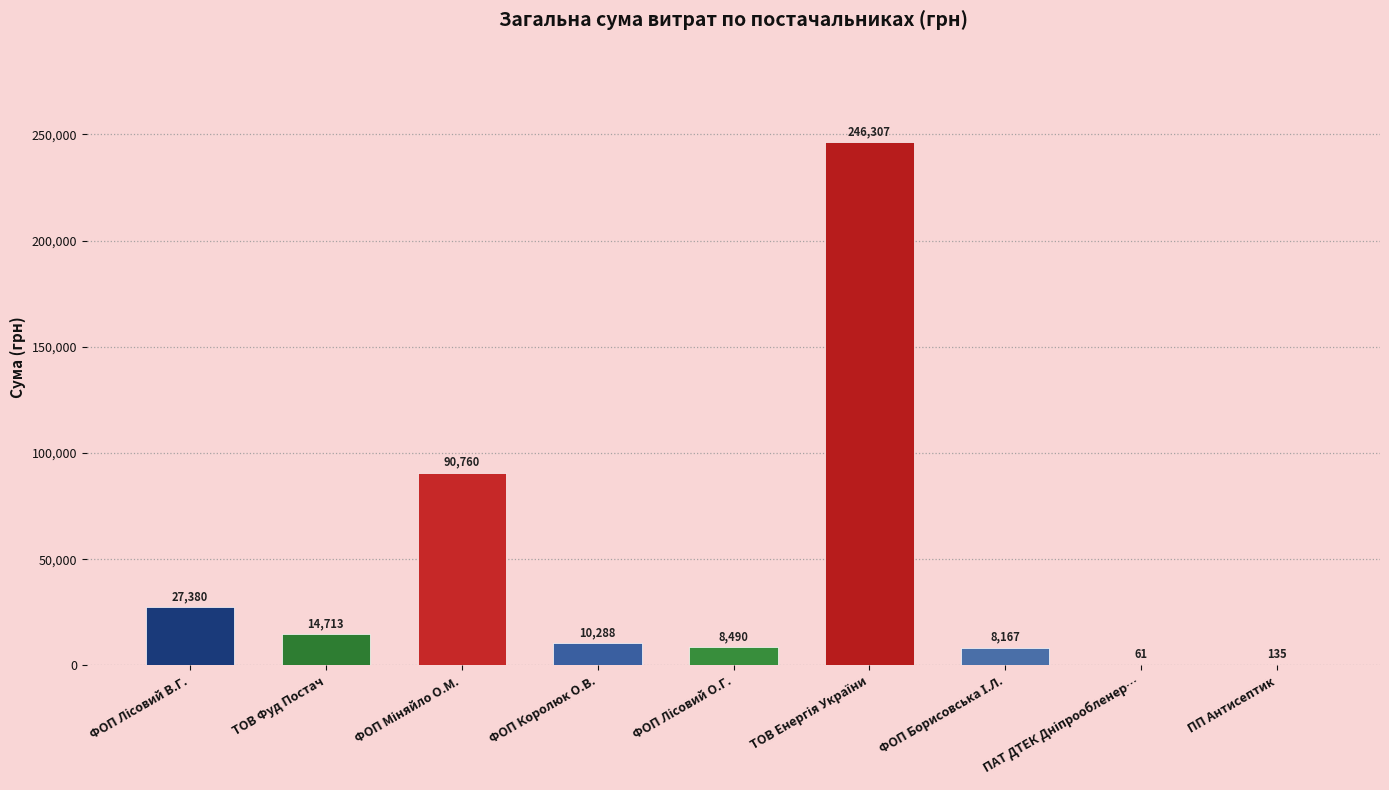

What is the greatest value displayed?

246306.8